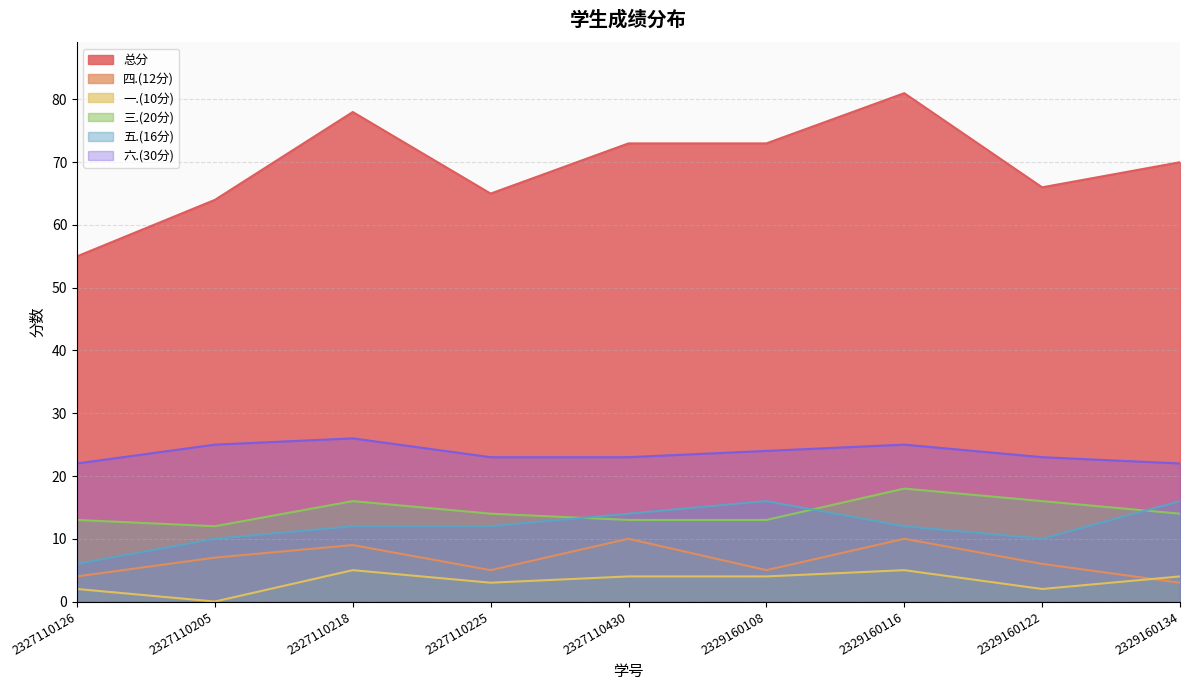

How many lines are shown in the chart?

6